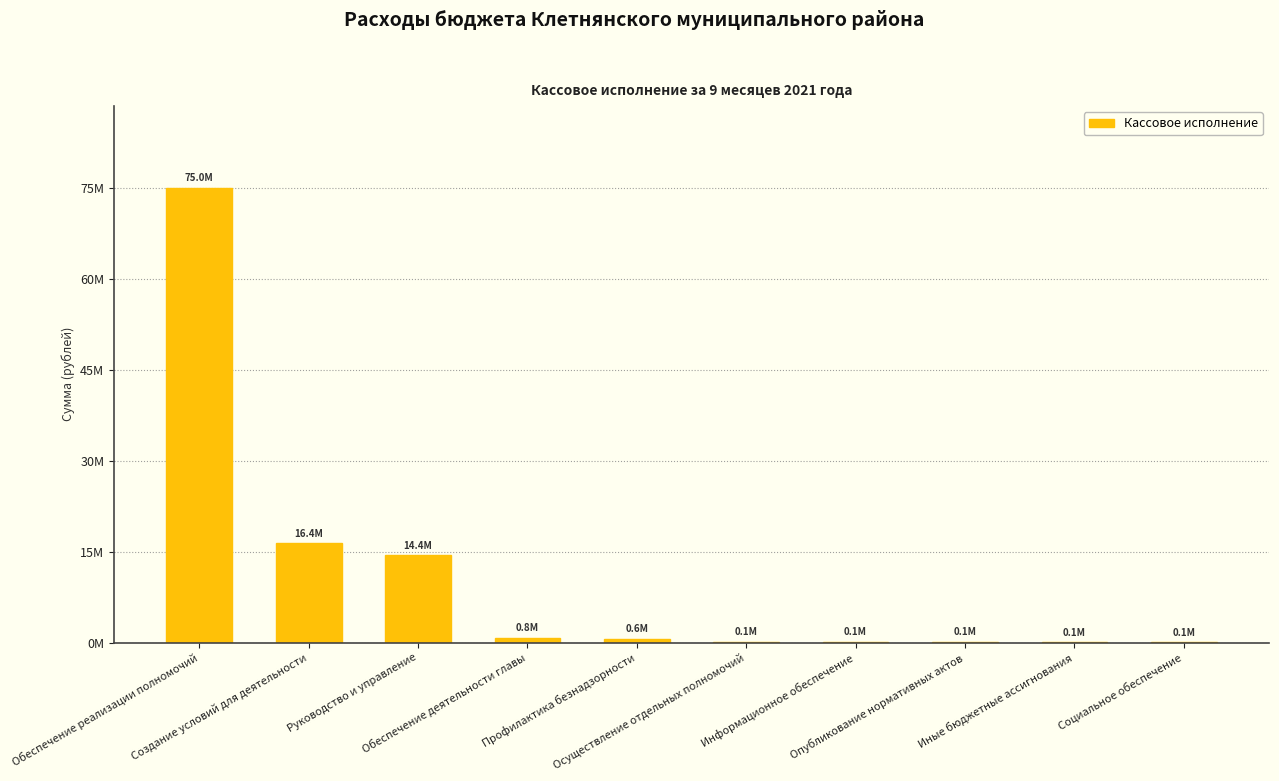

What is the change in value from Создание условий для деятельности to Иные бюджетные ассигнования?

-16287873.0